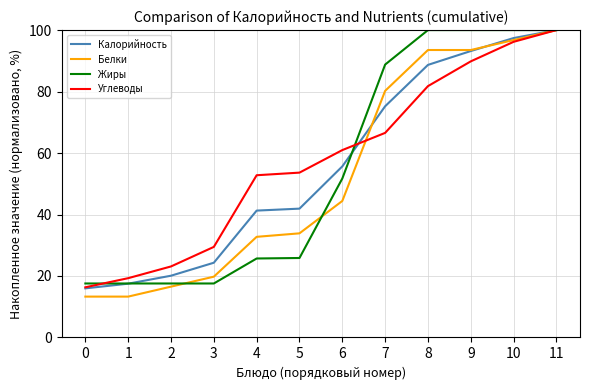

What is the minimum value shown in the chart?

13.3